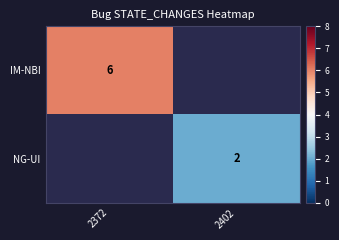

The value of NG-UI at 2402 is 2. True or false?

True